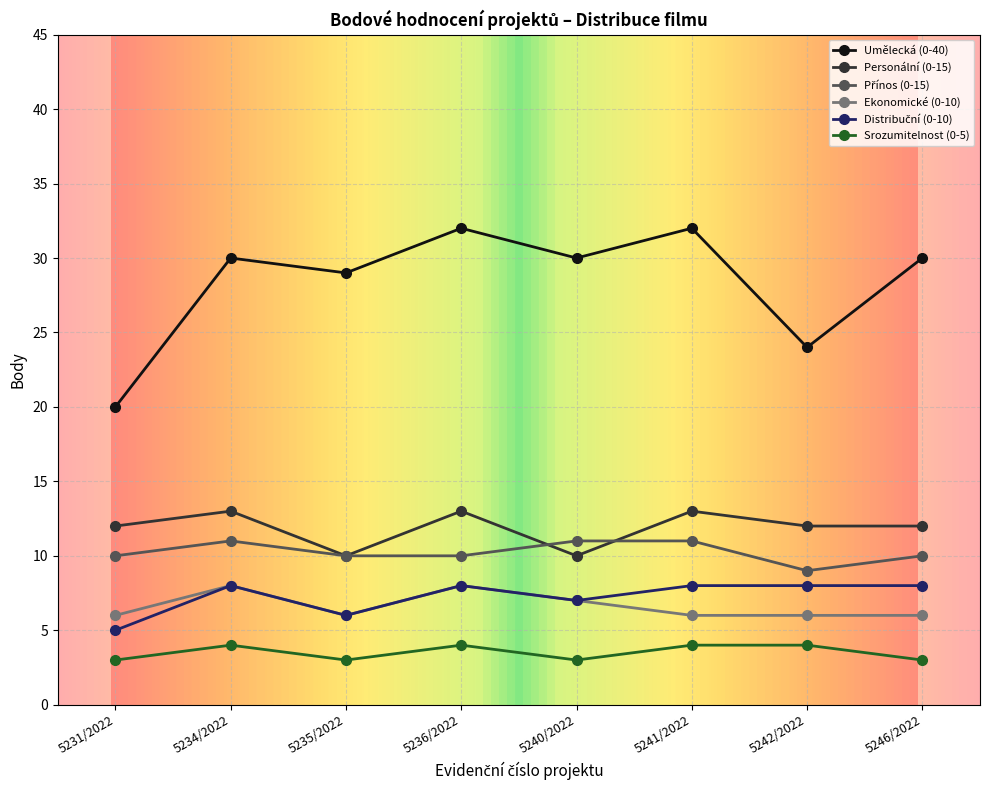

Which series changed the most between 5234/2022 and 5242/2022?

Umělecká (0-40)